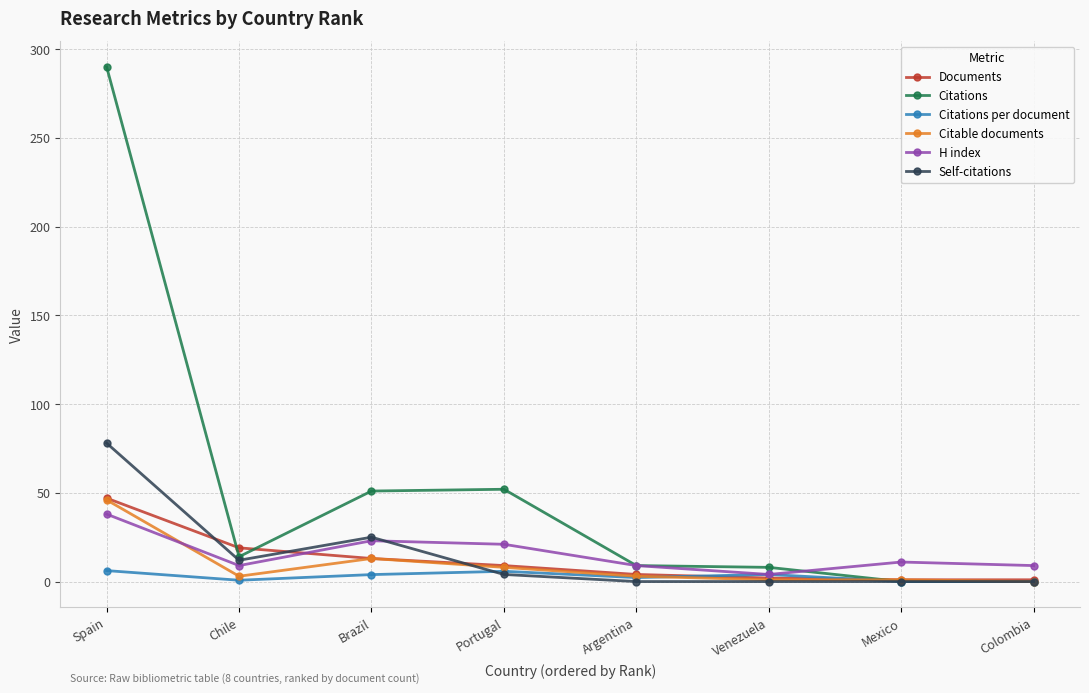

Which series has the widest spread of values?

Citations